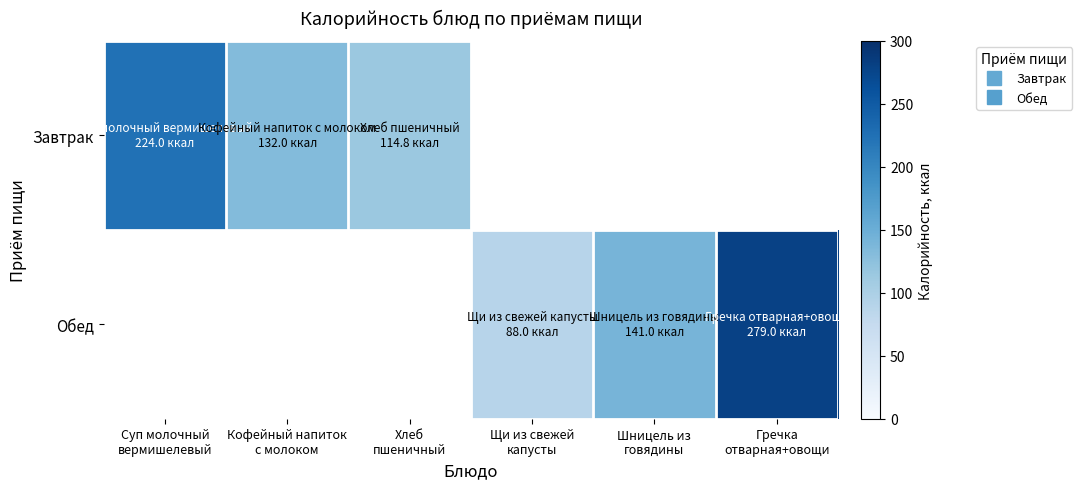

List the series in order of their peak value, highest first.

Обед, Завтрак